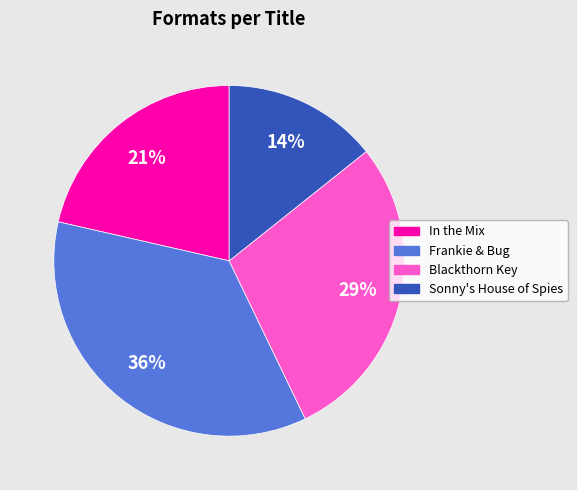

What is the ratio of the value at Sonny's House of Spies to the value at Frankie & Bug?

0.4